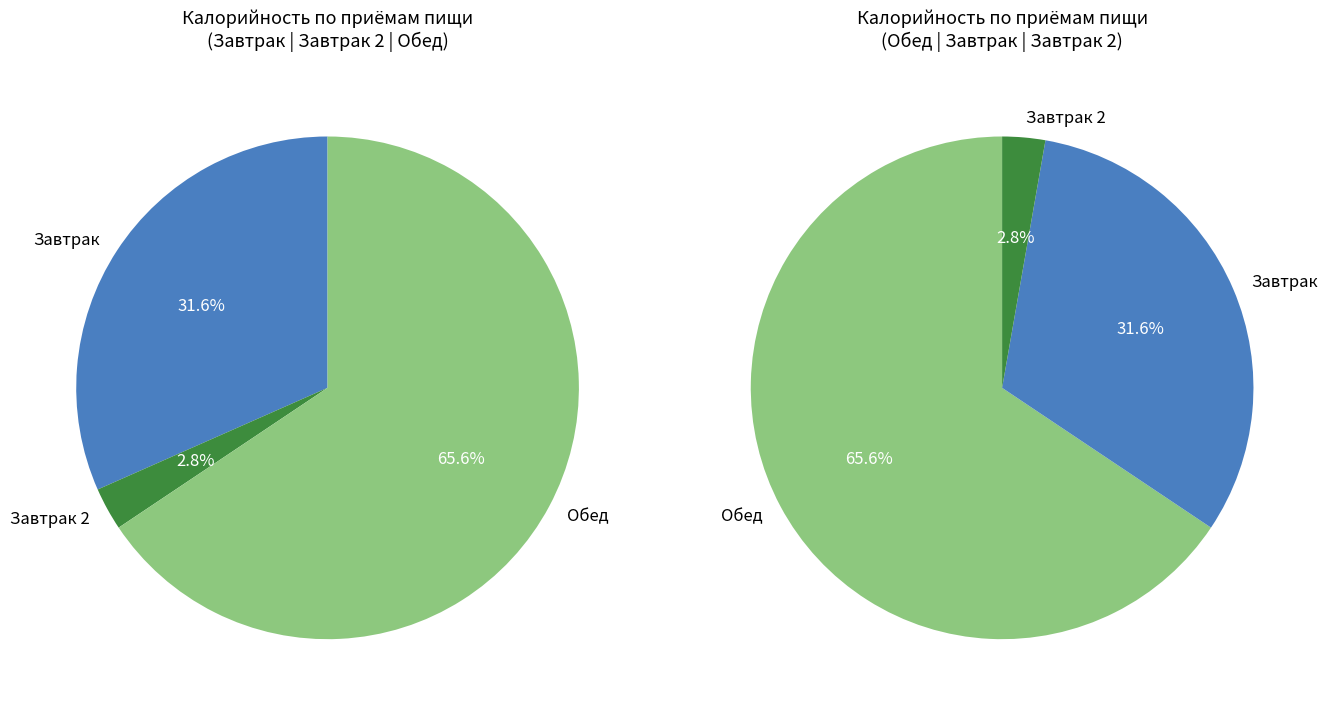

Which category has the biggest portion of the pie?

Обед